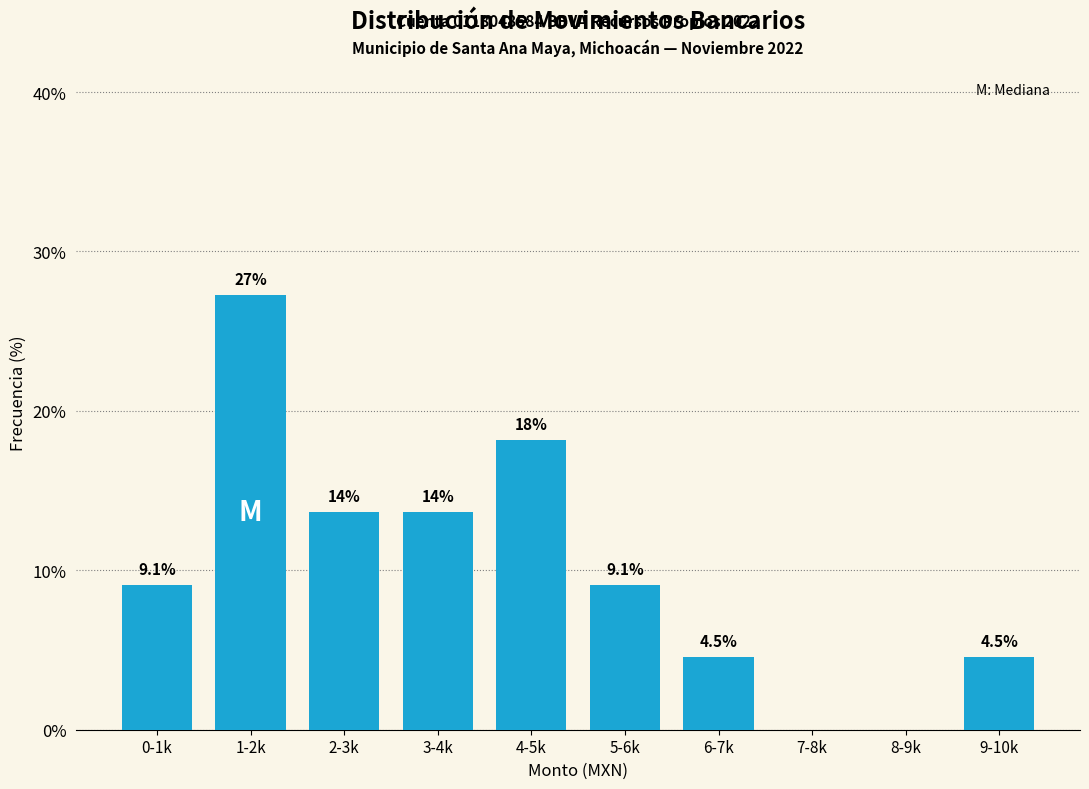

Reading left to right, what are all the values shown in this chart?

0-1k=9.1	1-2k=27.3	2-3k=13.6	3-4k=13.6	4-5k=18.2	5-6k=9.1	6-7k=4.5	7-8k=0.0	8-9k=0.0	9-10k=4.5